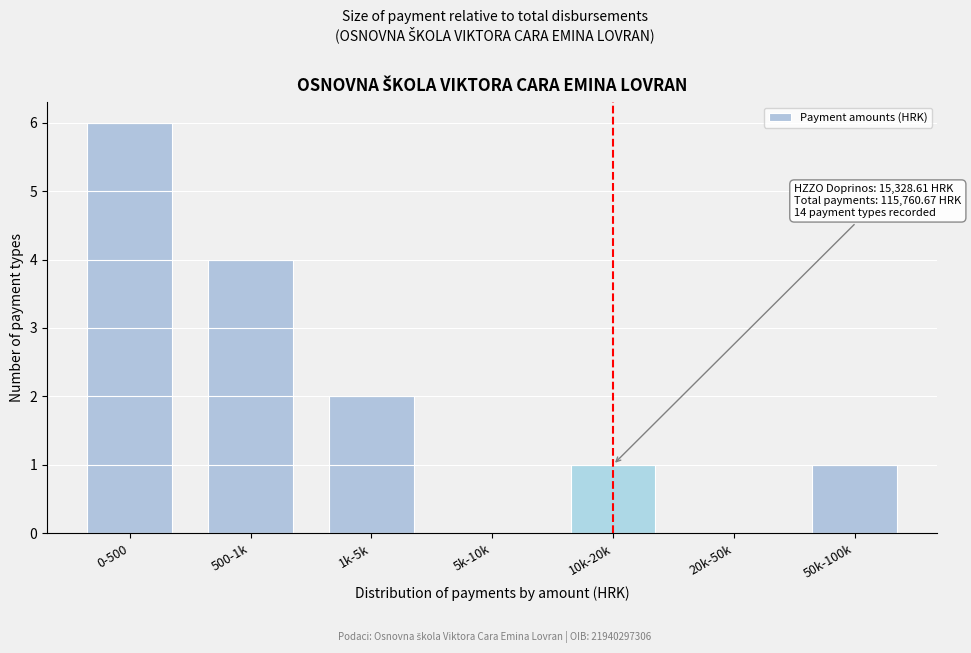

Reading left to right, what are all the values shown in this chart?

0-500=6	500-1k=4	1k-5k=2	5k-10k=0	10k-20k=1	20k-50k=0	50k-100k=1